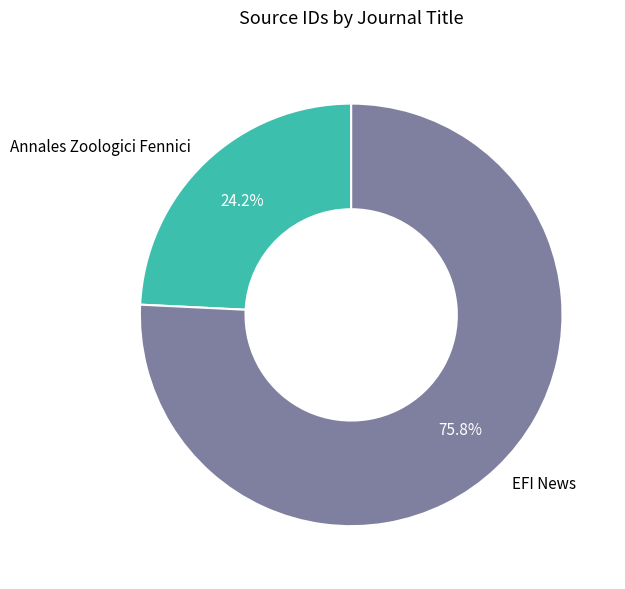

Between Annales Zoologici Fennici and EFI News, which is larger?

EFI News